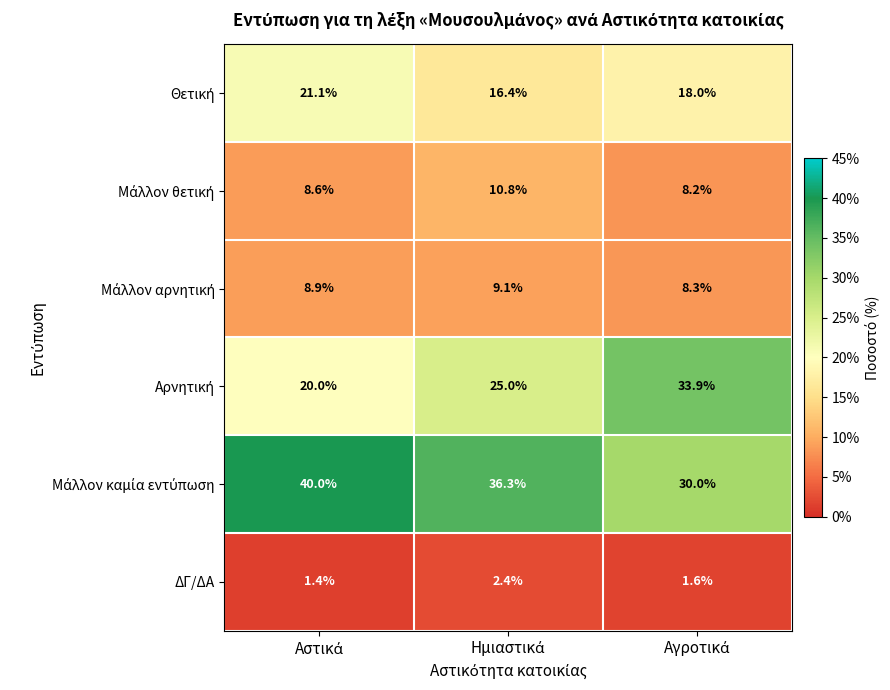

What is the maximum value shown in the chart?

40.0